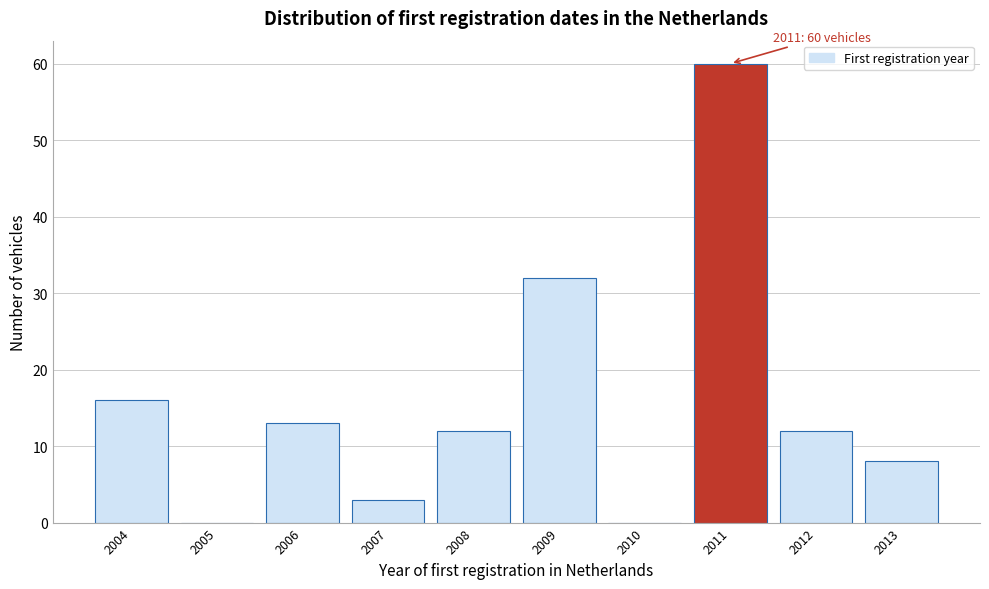

Reading left to right, transcribe all the data shown in this chart.

2004=16	2005=0	2006=13	2007=3	2008=12	2009=32	2010=0	2011=60	2012=12	2013=8